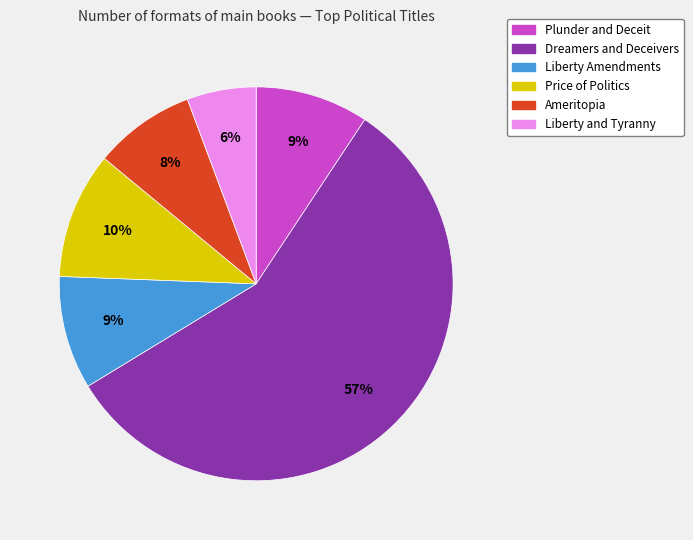

To the nearest percent, what percentage of the pie is Liberty and Tyranny?

6%